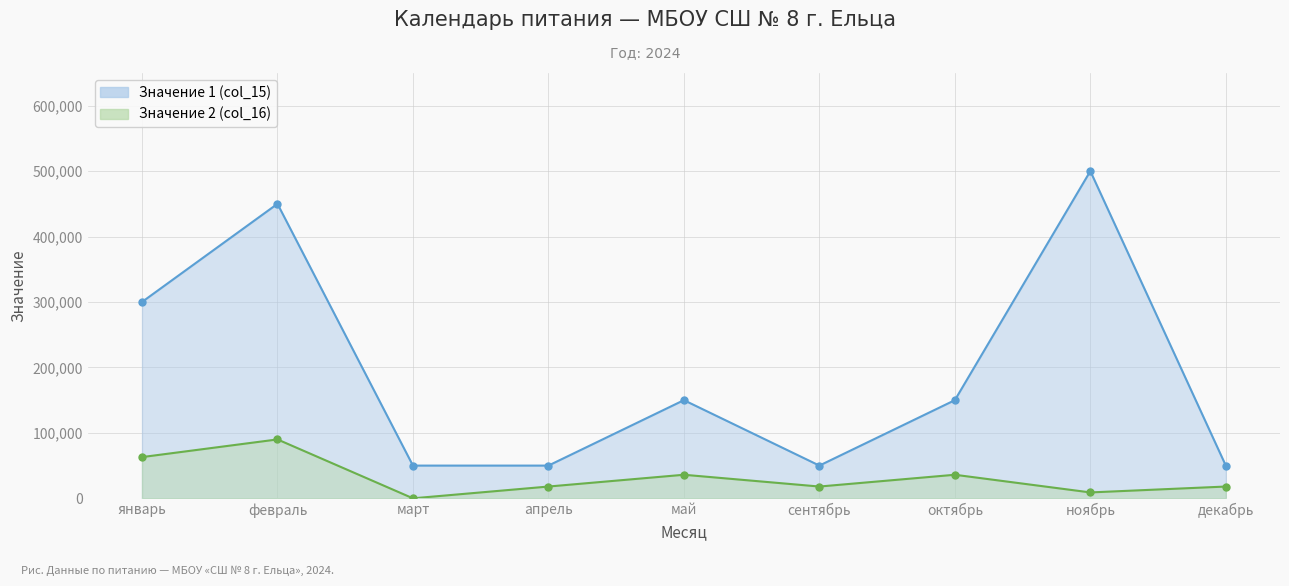

Which category has the lowest value across all series?

март